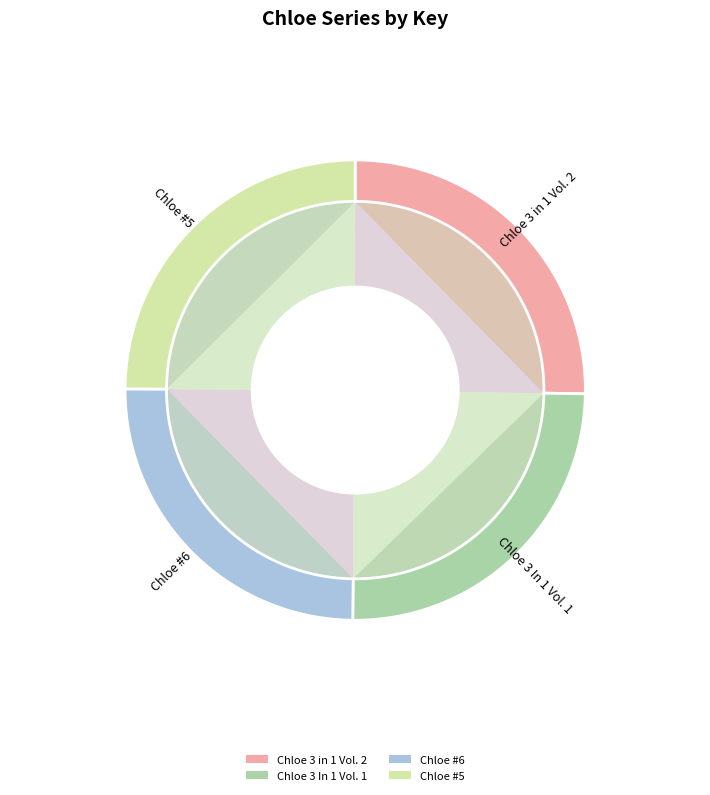

What is the smallest slice in the pie chart?

Chloe #5